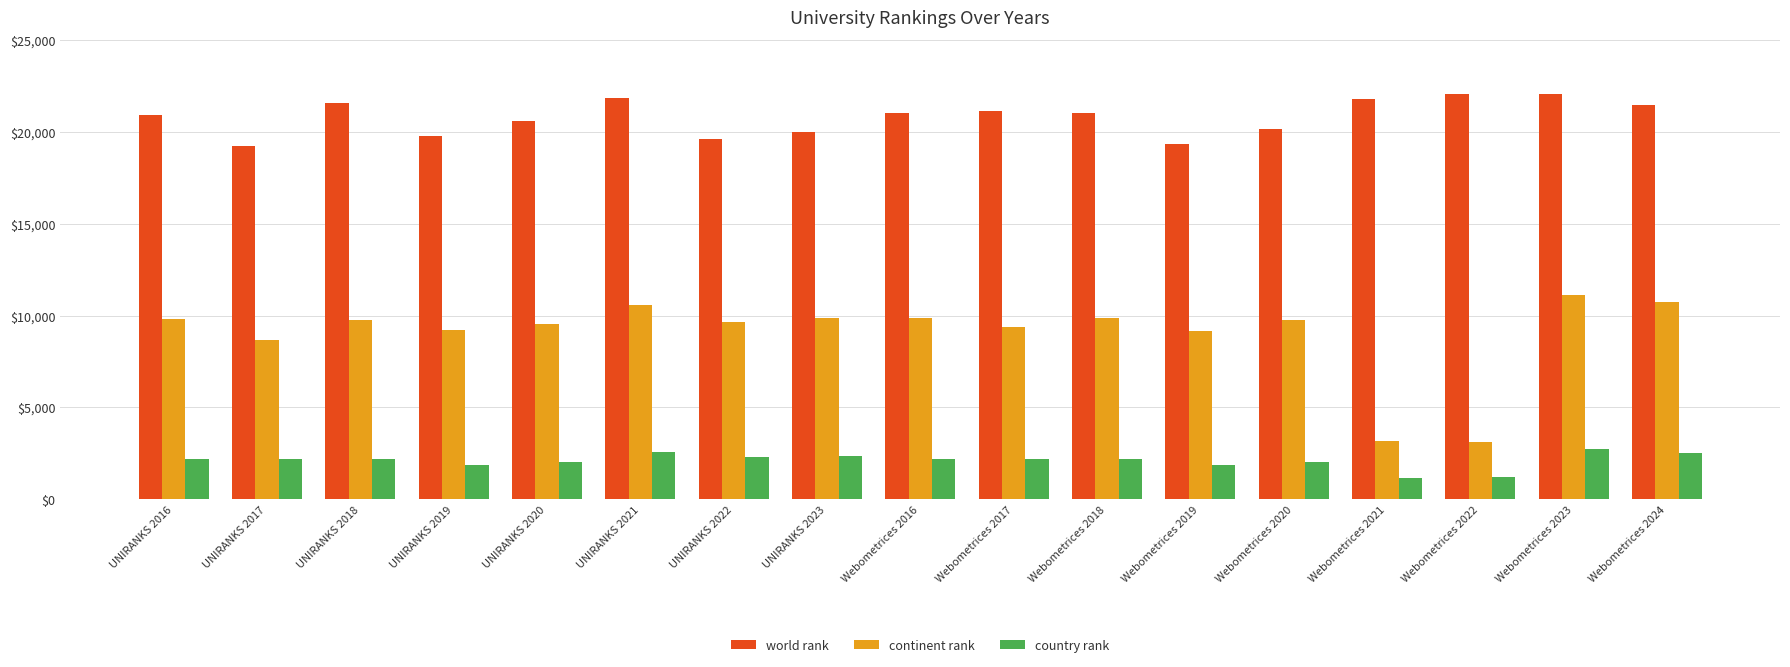

What position from the right is Webometrices 2020?

5